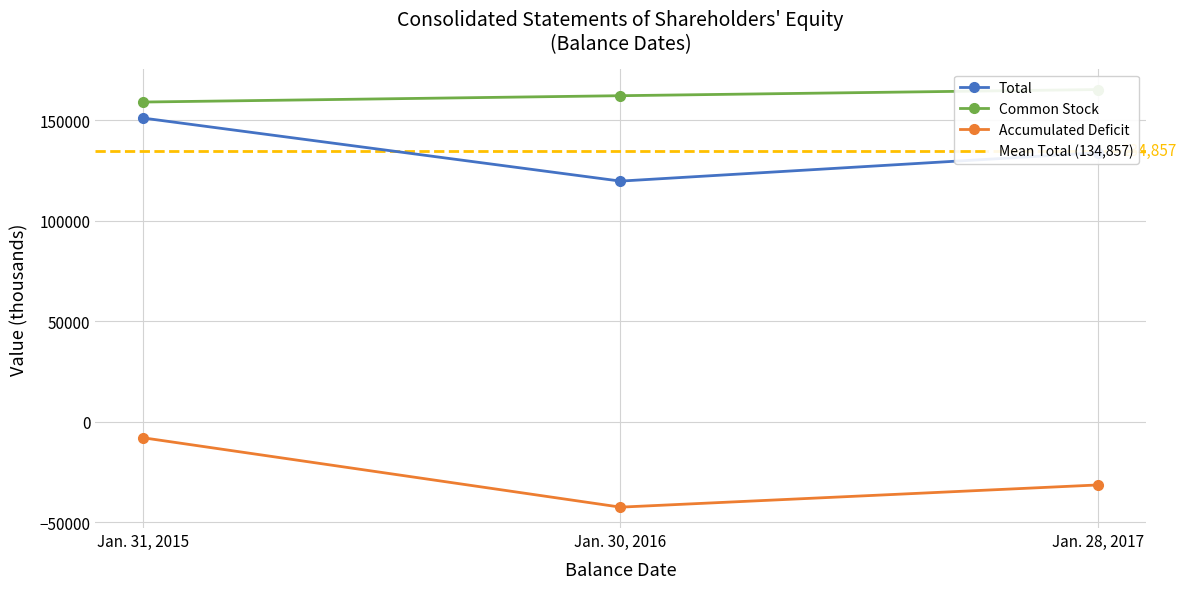

At how many categories does at least one series exceed 46089?

3